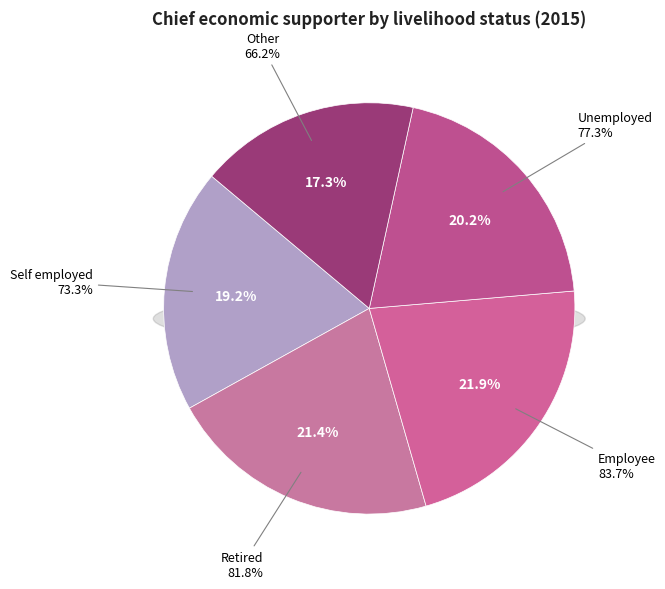

Combined, what portion of the pie is Unemployed and Employee?

42.1%